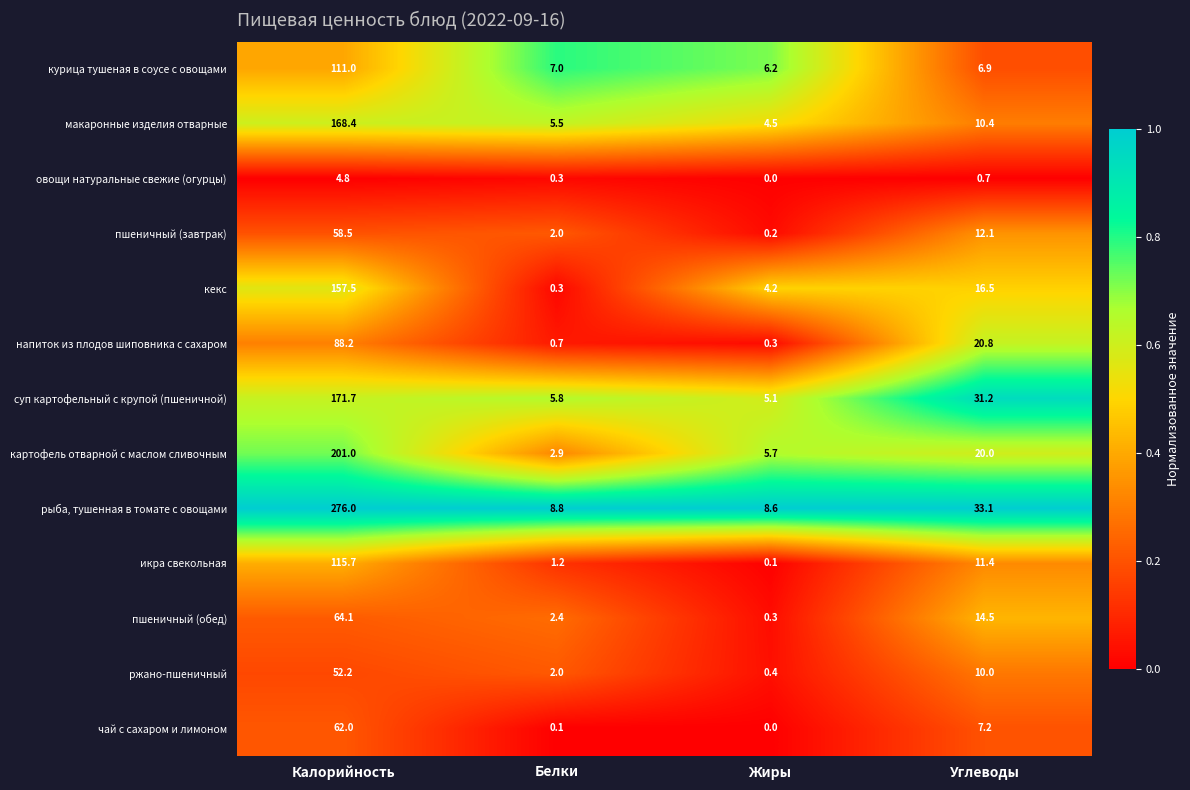

What is the difference between the рыба, тушенная в томате с овощами values at Жиры and Углеводы?

24.5